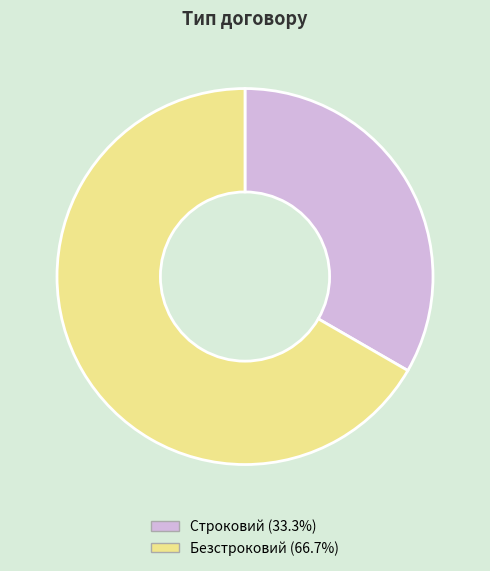

How many slices are in this pie chart?

2